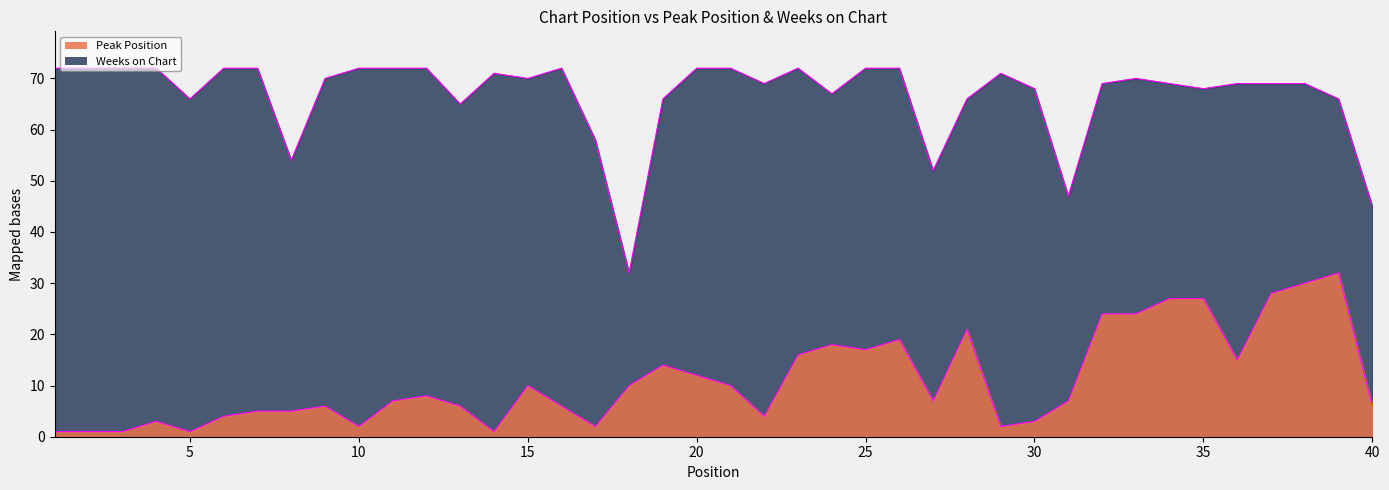

How many series are shown in this chart?

2